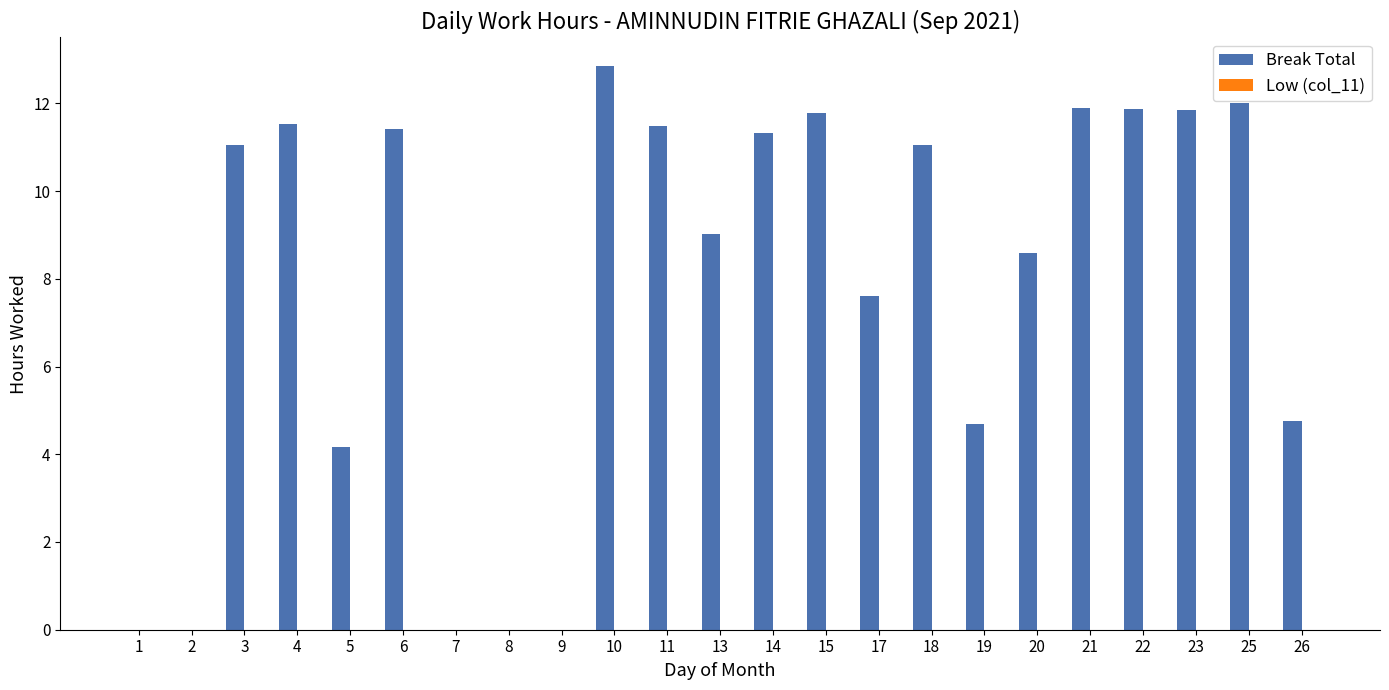

What value does the data have at 21?

11.9